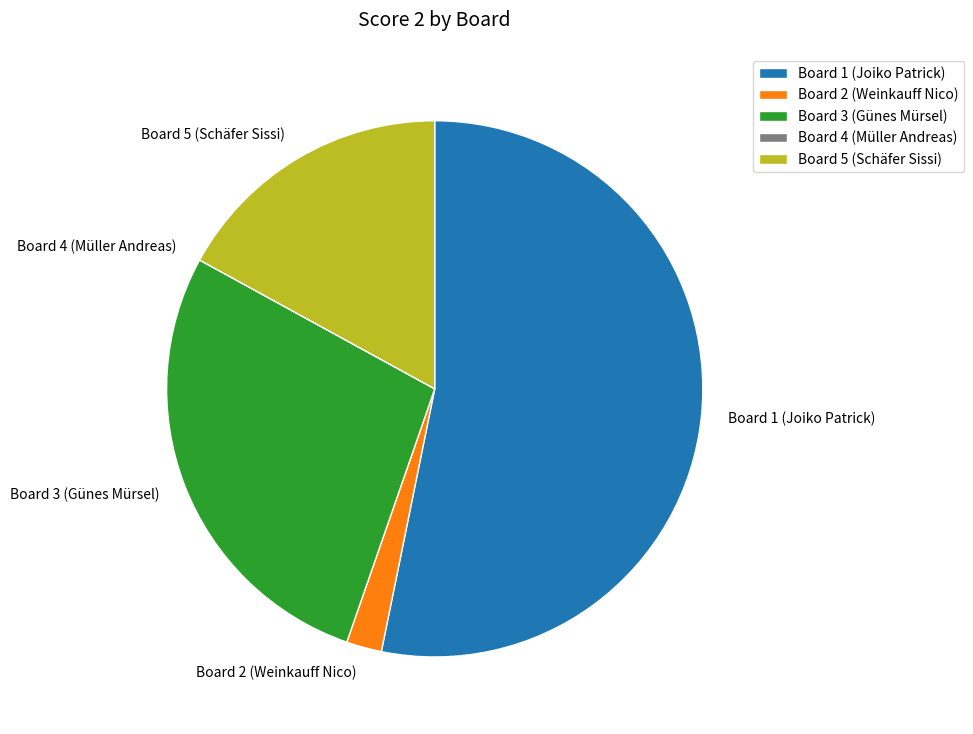

Is it true that Board 2 (Weinkauff Nico) is 2% of the pie?

True